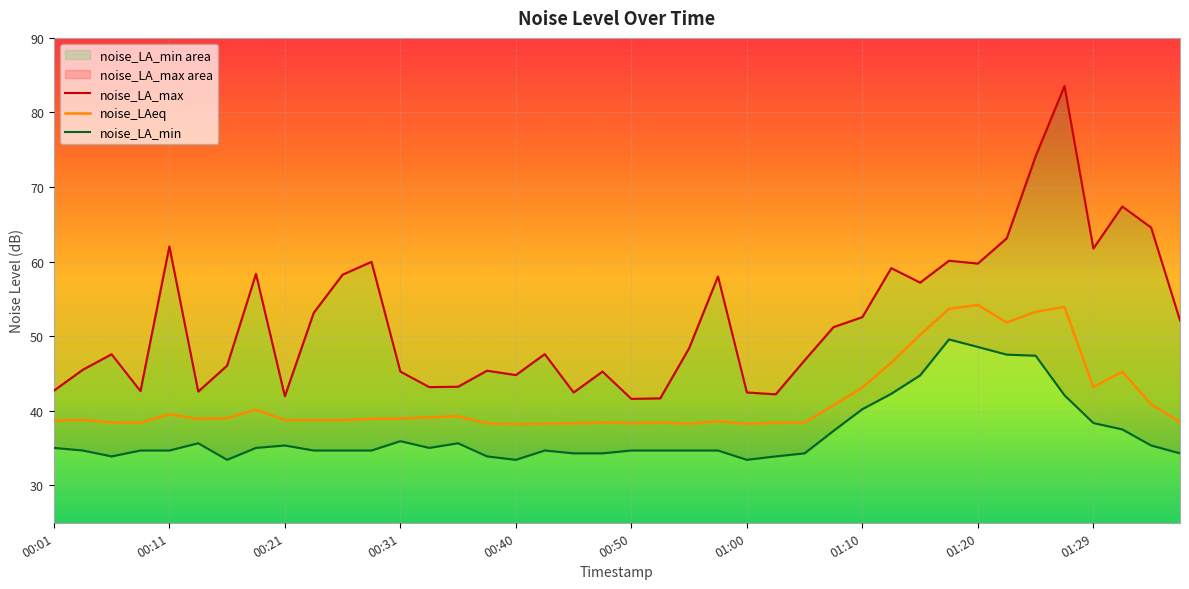

What is the value of the noise_LA_max point at the 38th from the left?

67.4